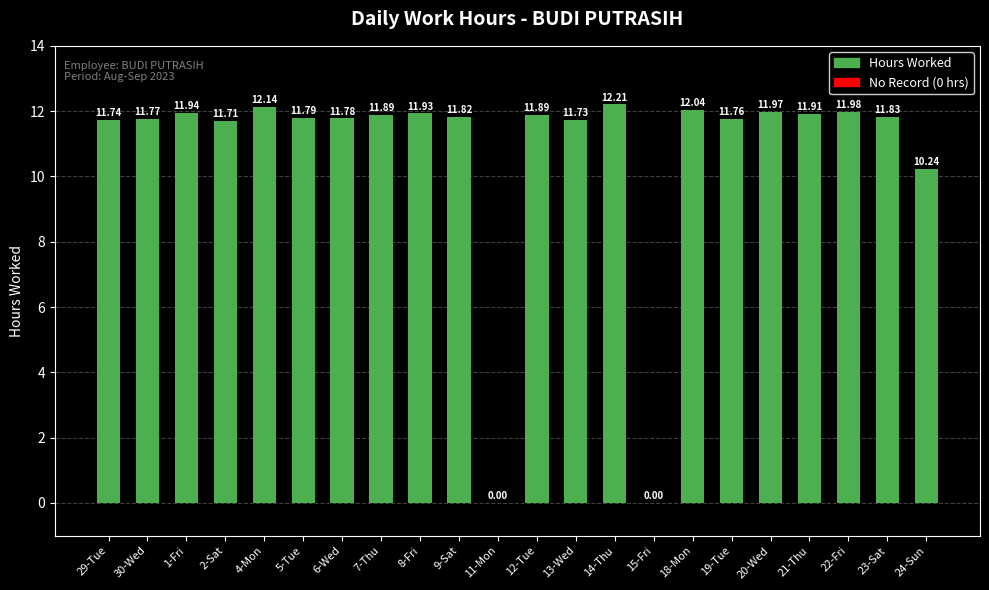

Reading left to right, extract all data points from this chart.

11.7	11.8	11.9	11.7	12.1	11.8	11.8	11.9	11.9	11.8	0.0	11.9	11.7	12.2	0.0	12.0	11.8	12.0	11.9	12.0	11.8	10.2